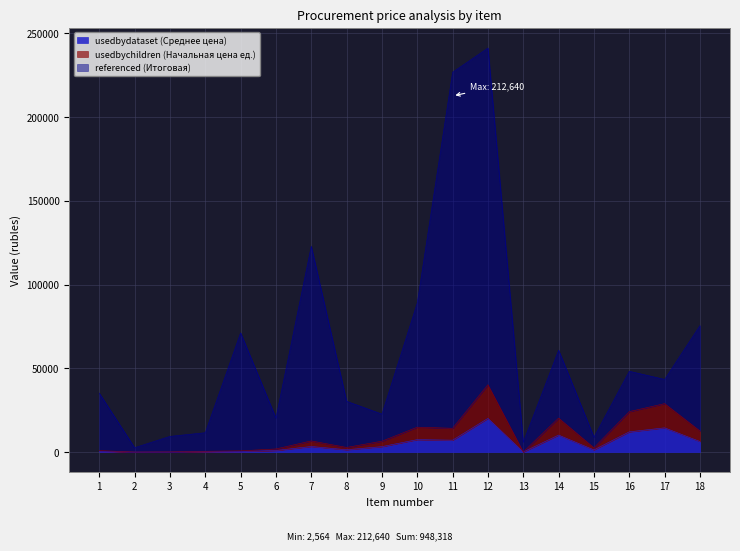

What is the approximate value of usedbychildren (Начальная цена ед.) at 1?

857.6